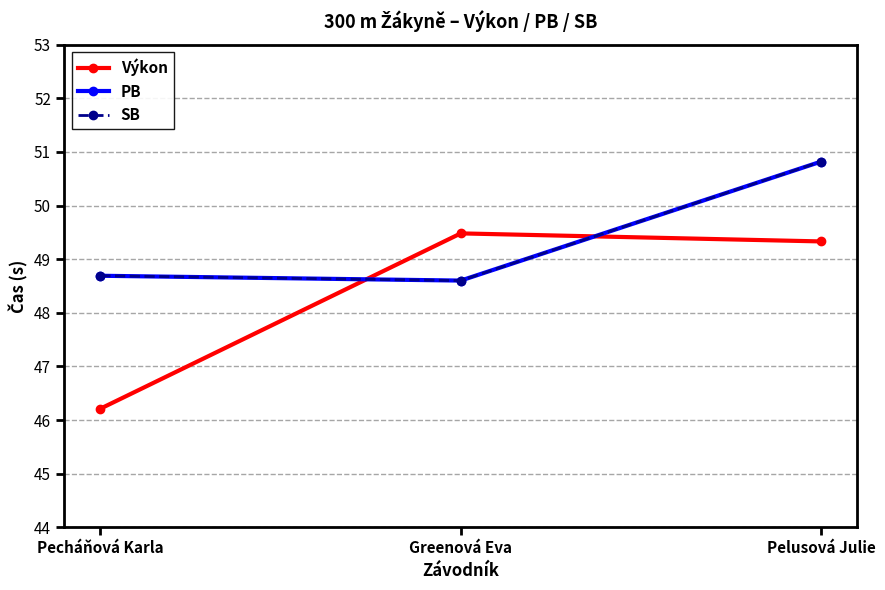

What are all the series names shown in the legend?

Výkon, PB, SB